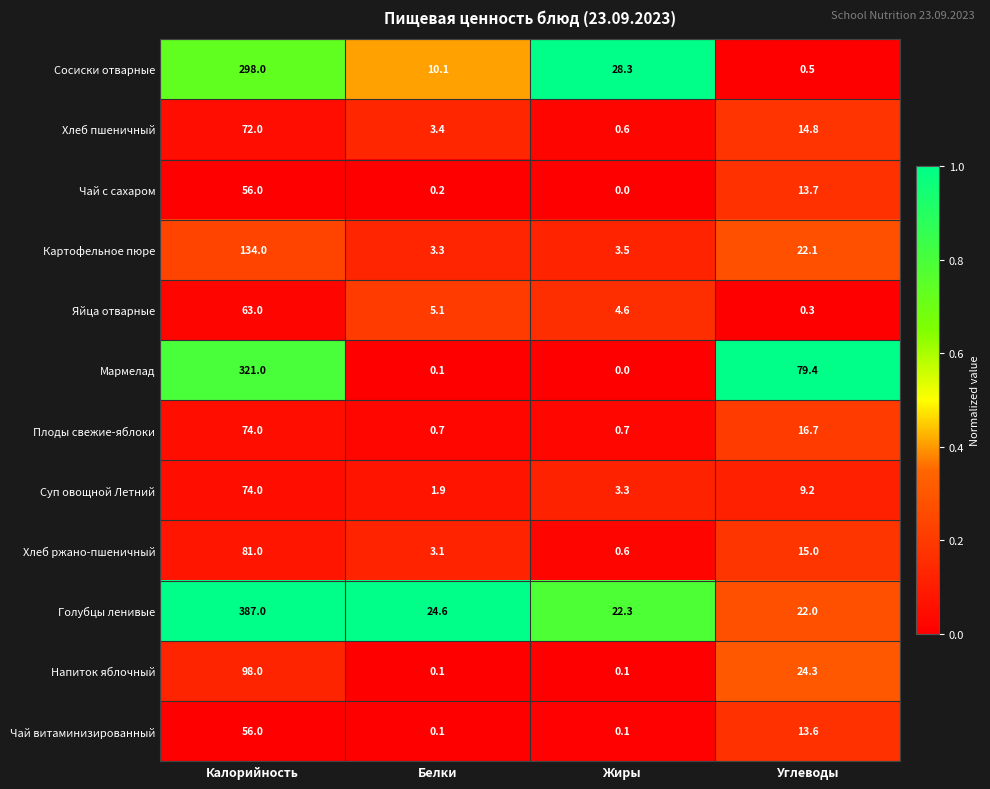

Which series has the largest range (max minus min)?

Голубцы ленивые